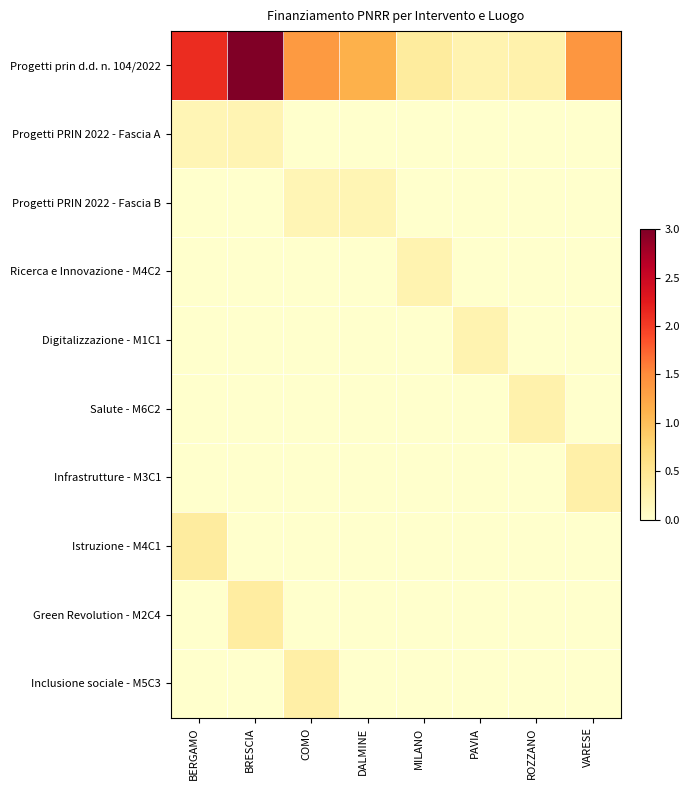

At which category does the chart reach its peak across all series?

BRESCIA